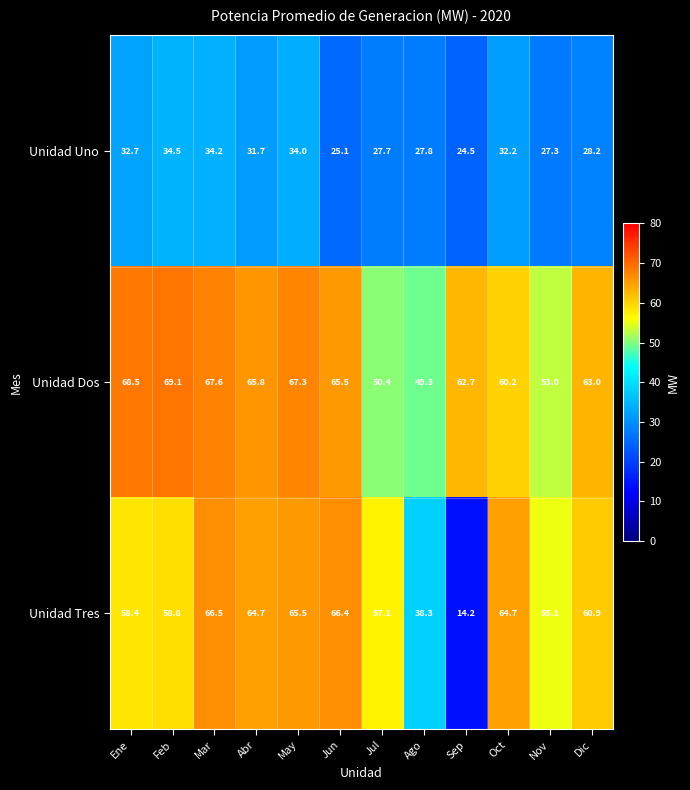

What is the minimum value shown in the chart?

14.2